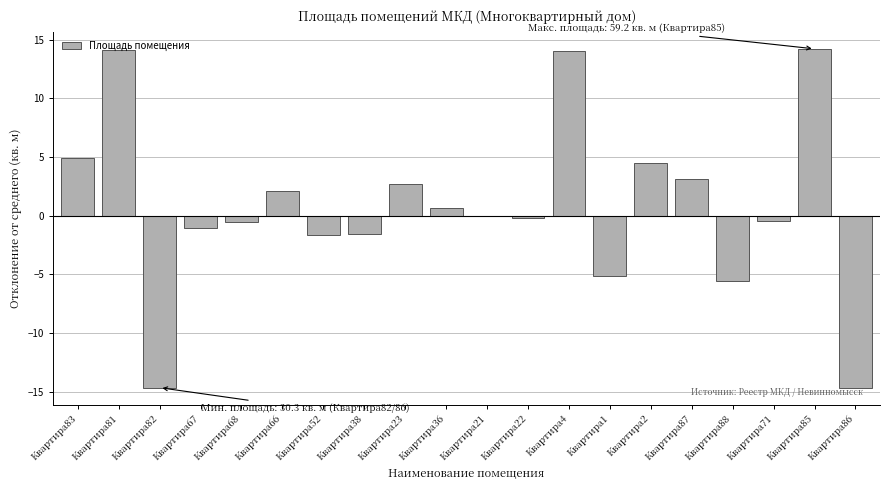

True or false: the data shows -1.1 at Квартира67.

True